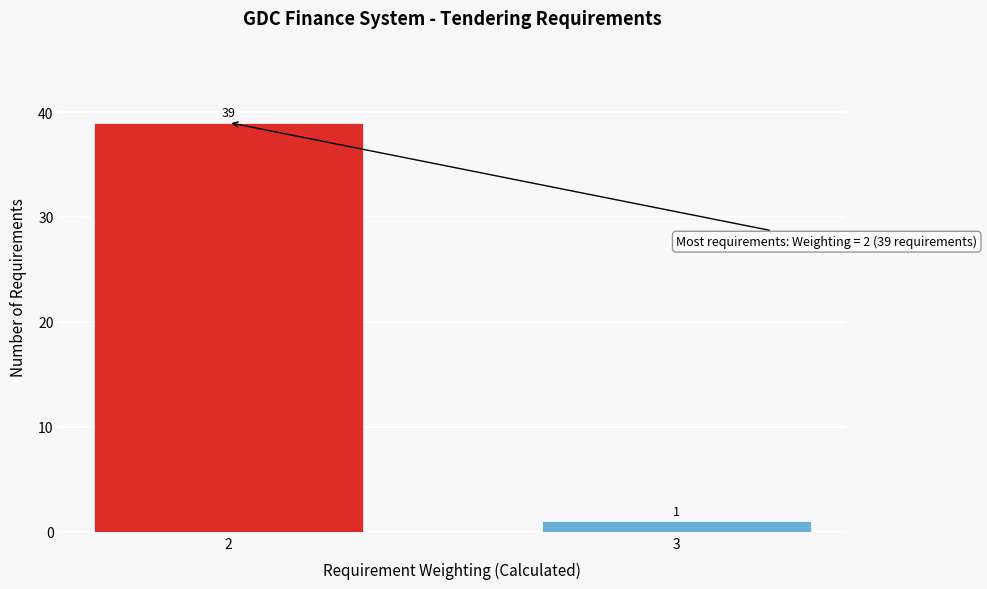

Reading left to right, what are all the values shown in this chart?

39	1